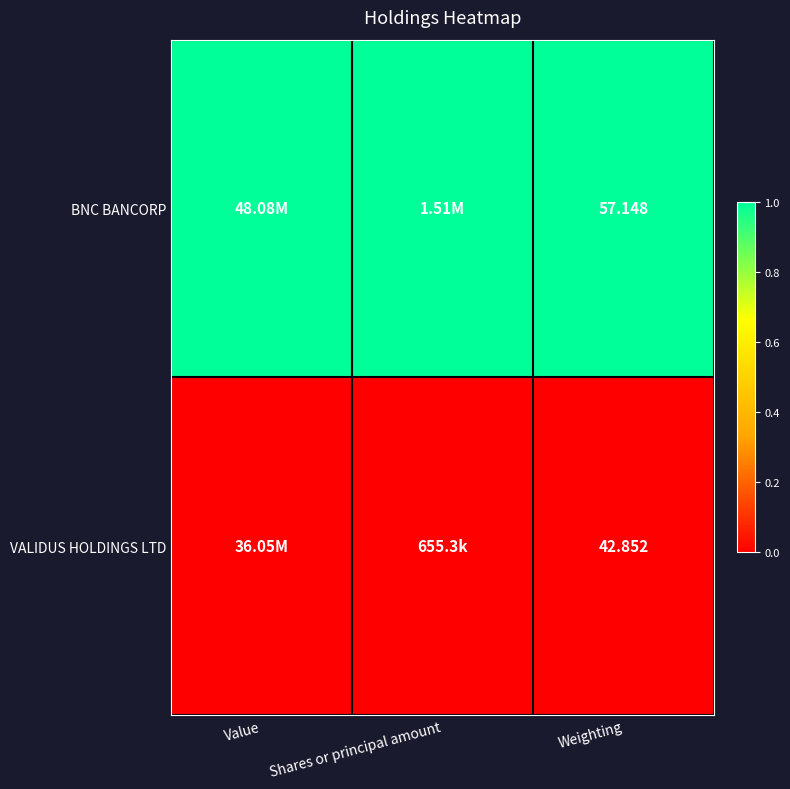

The value of VALIDUS HOLDINGS LTD at Shares or principal amount is 0. True or false?

True